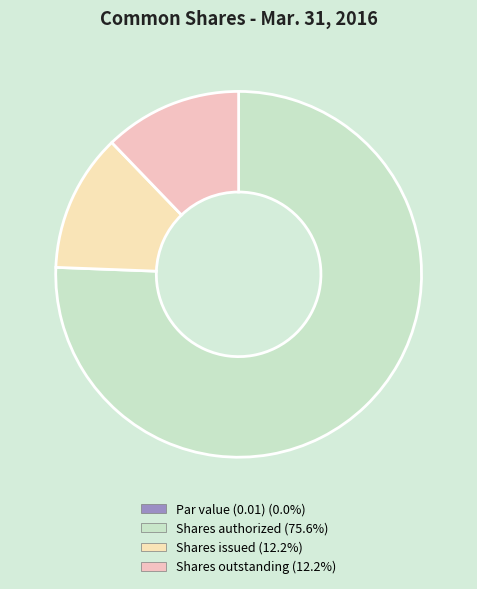

Is there any slice that represents more than half of the pie?

Yes